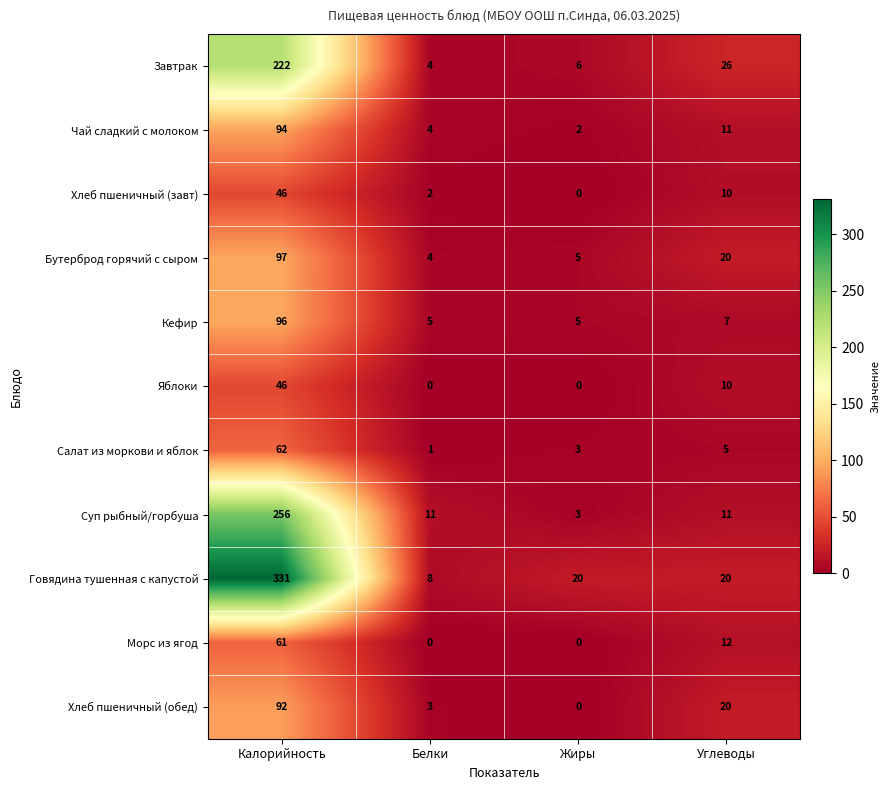

What is the highest value of the Говядина тушенная с капустой series?

331